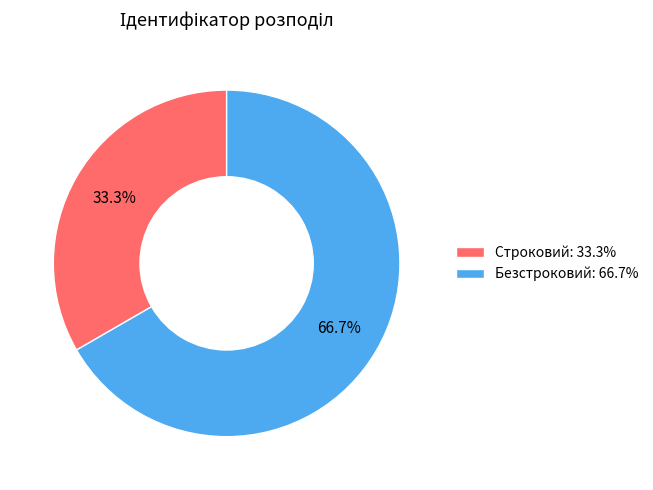

To the nearest percent, what is the difference between the largest and smallest slice percentages?

33%